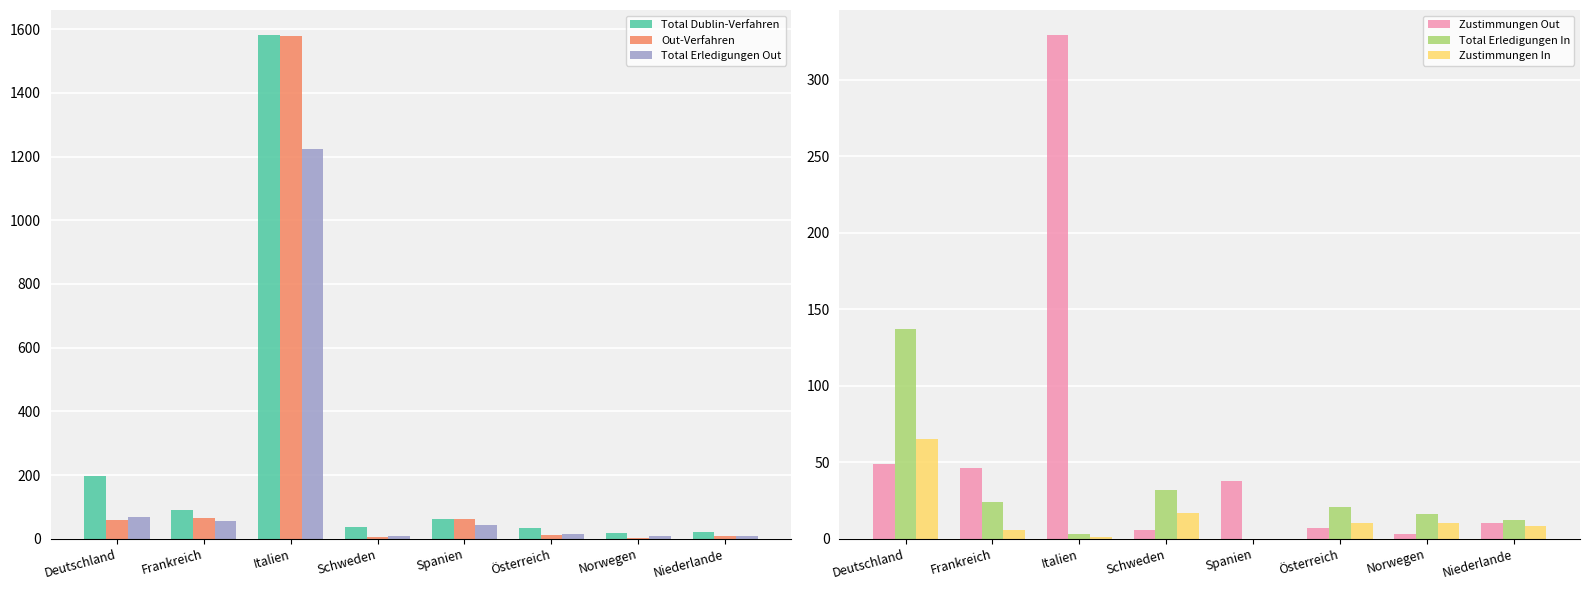

Where does the Total Erledigungen In series first go above 21?

Deutschland